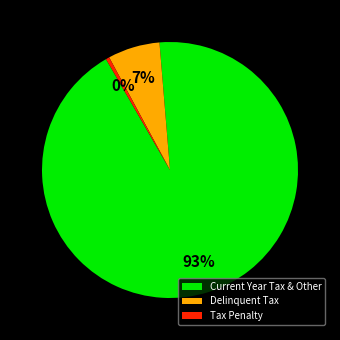

Combined, do Tax Penalty and Current Year Tax & Other account for over 50%?

Yes